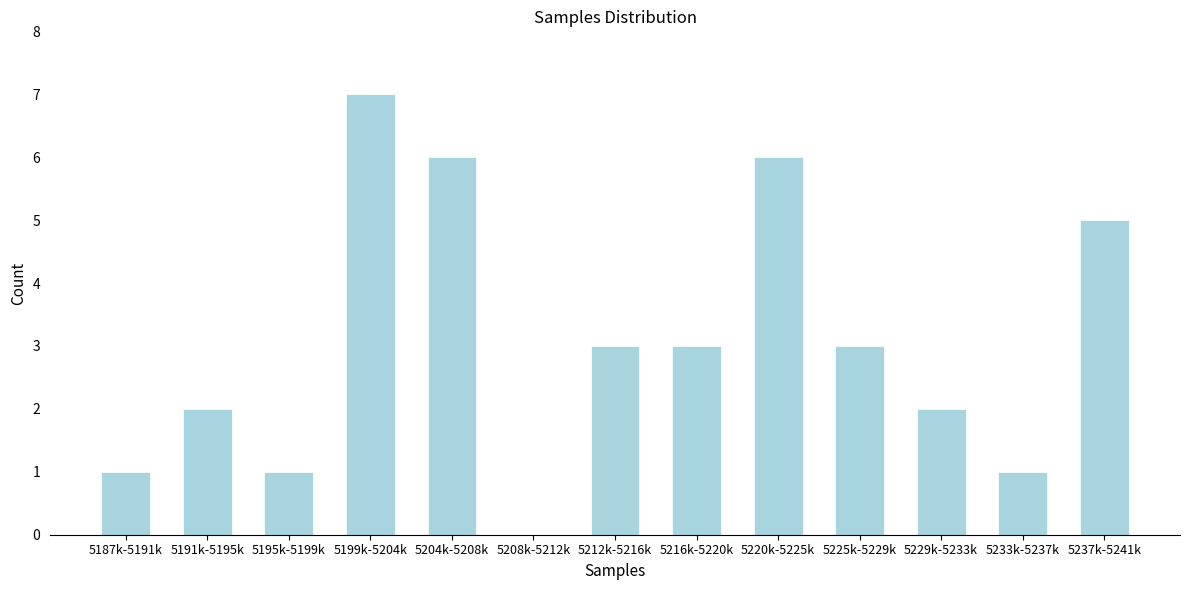

Reading left to right, extract all data points from this chart.

5187k-5191k=1	5191k-5195k=2	5195k-5199k=1	5199k-5204k=7	5204k-5208k=6	5208k-5212k=0	5212k-5216k=3	5216k-5220k=3	5220k-5225k=6	5225k-5229k=3	5229k-5233k=2	5233k-5237k=1	5237k-5241k=5